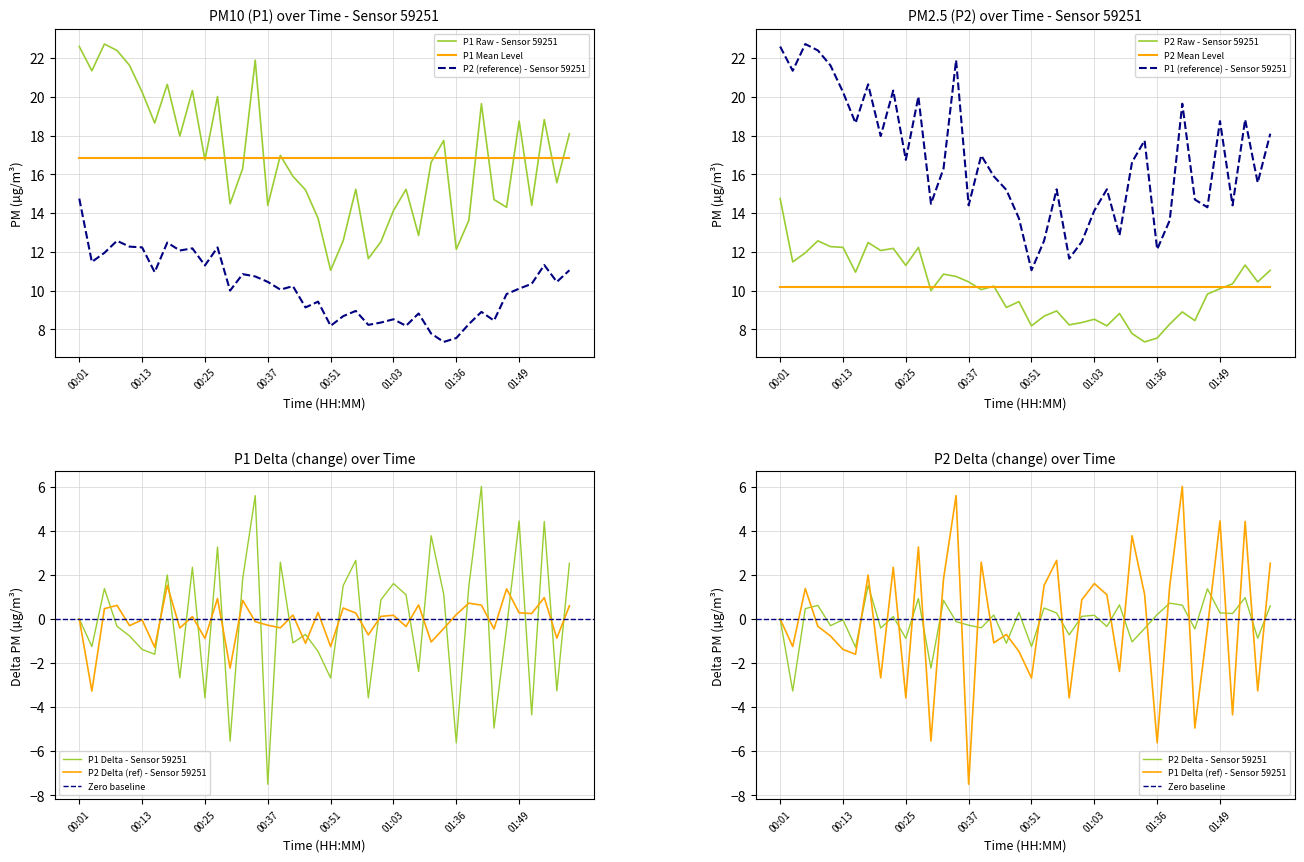

What is the highest value of the P1 series?

22.7